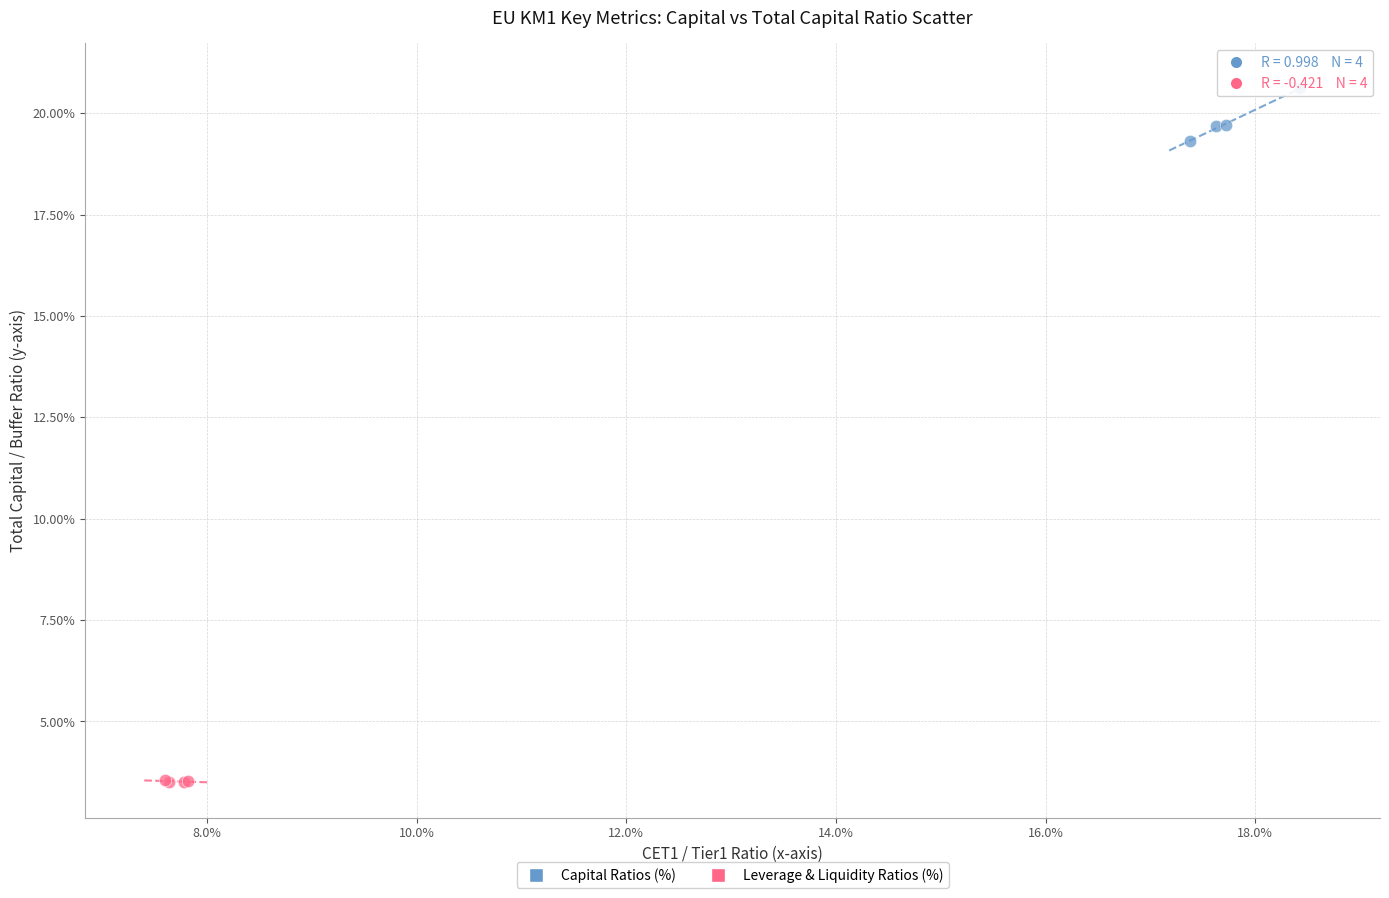

Which series reaches the minimum Y coordinate?

Leverage & Liquidity Ratios (%)